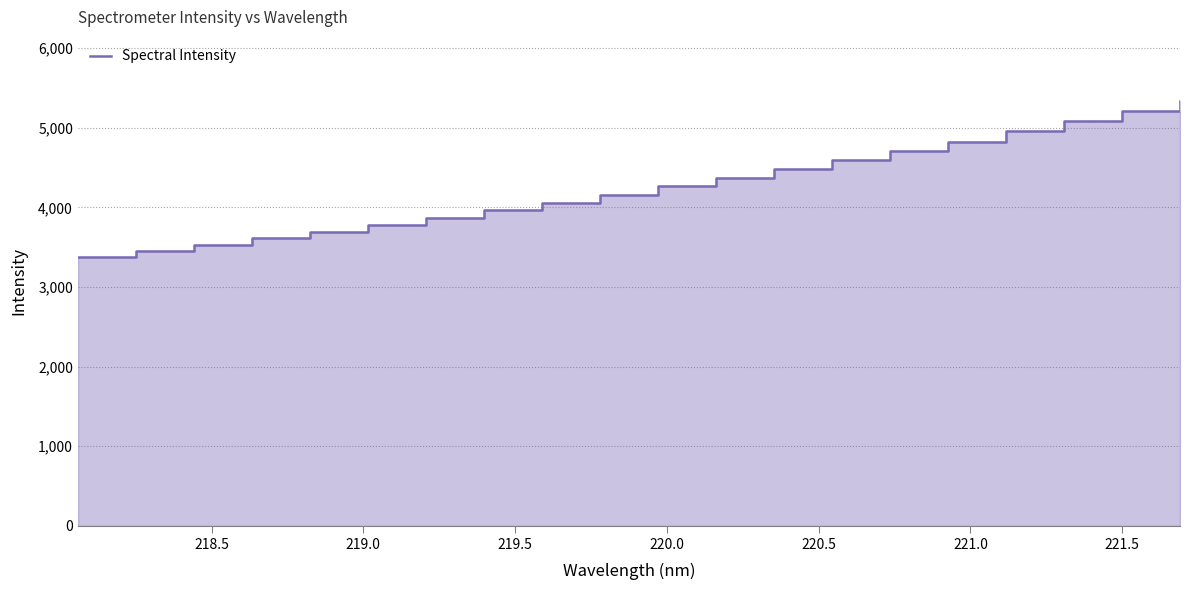

Does the chart have visible grid lines?

Yes